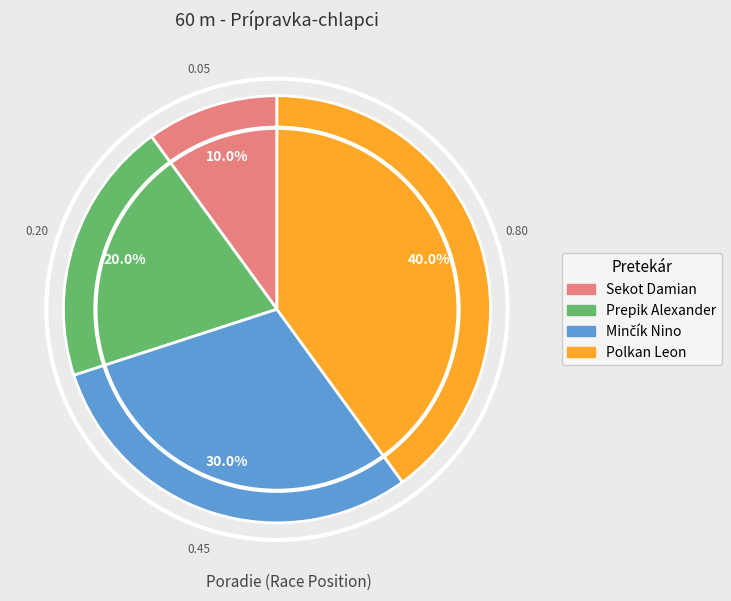

What is the ratio of the value at Prepik Alexander to the value at Polkan Leon?

0.5